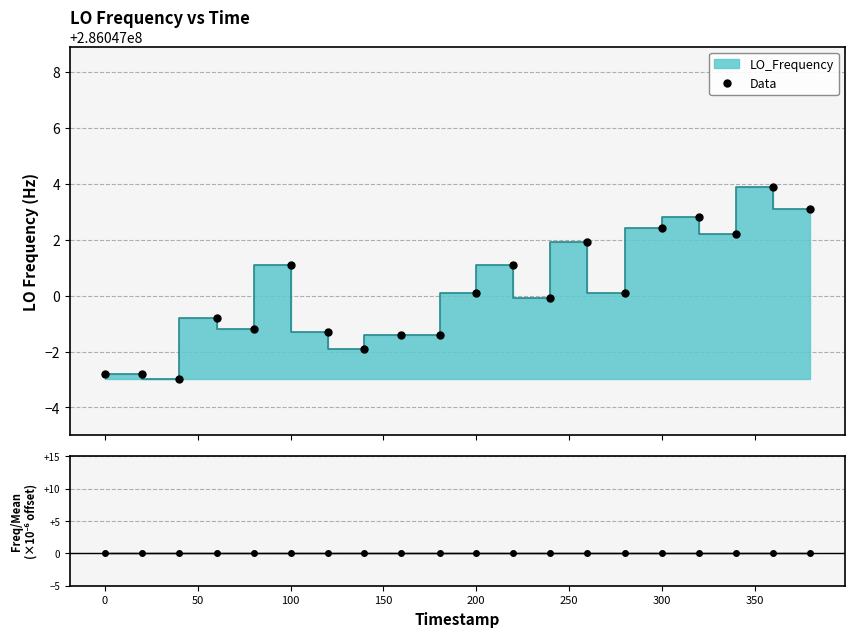

How many interior local peaks does the Freq / Mean series have?

6